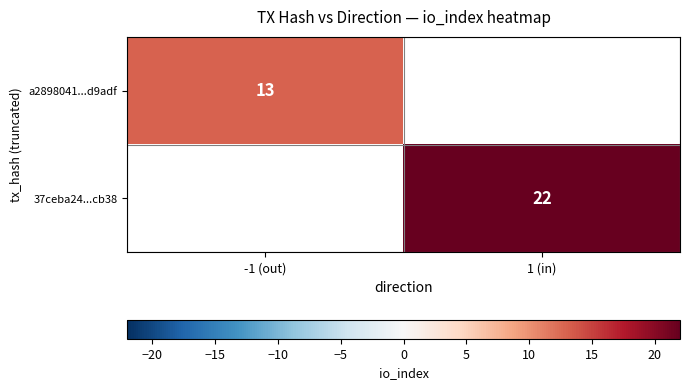

What is the greatest value displayed?

22.0